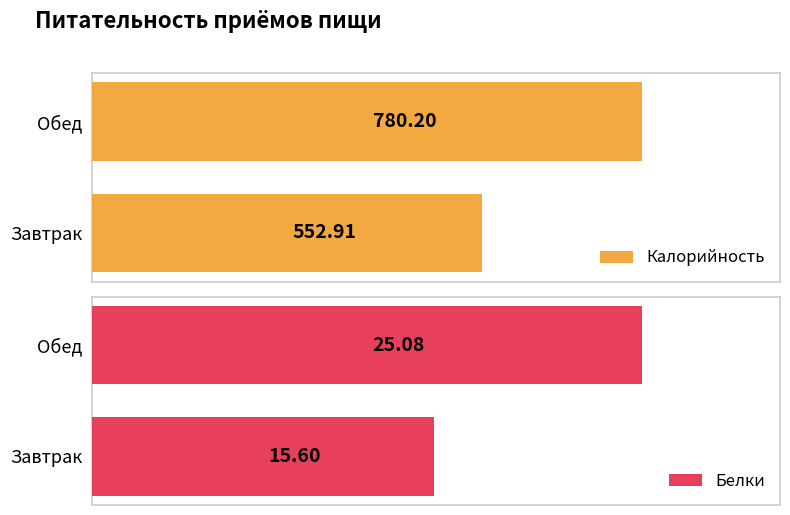

Which series has the largest range (max minus min)?

Калорийность